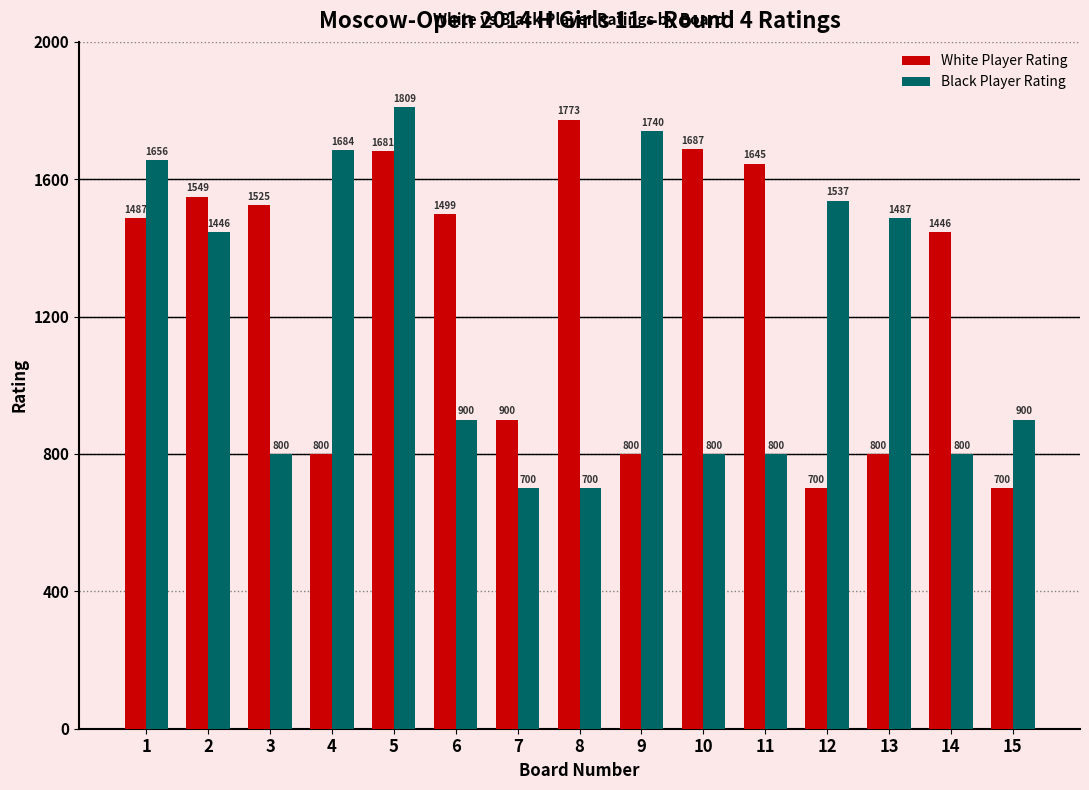

The Black Player Rating series shows 700 at 7. True or false?

True